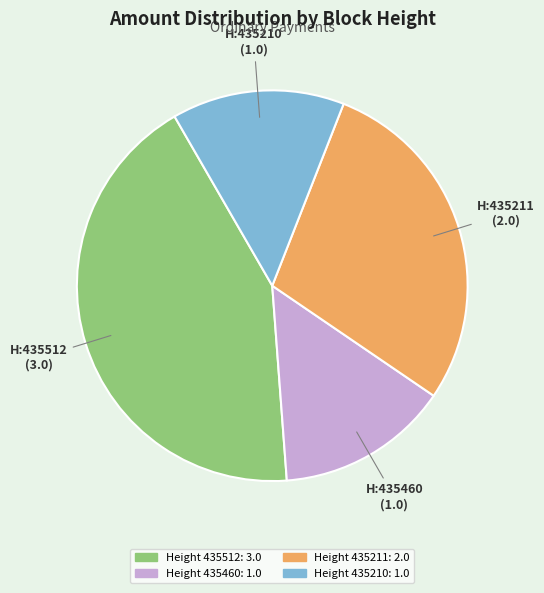

Is there a majority slice in this chart?

No